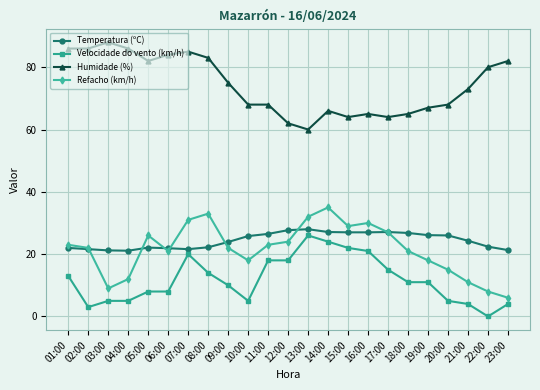

How many positive values does the Velocidade do vento (km/h) series have?

22